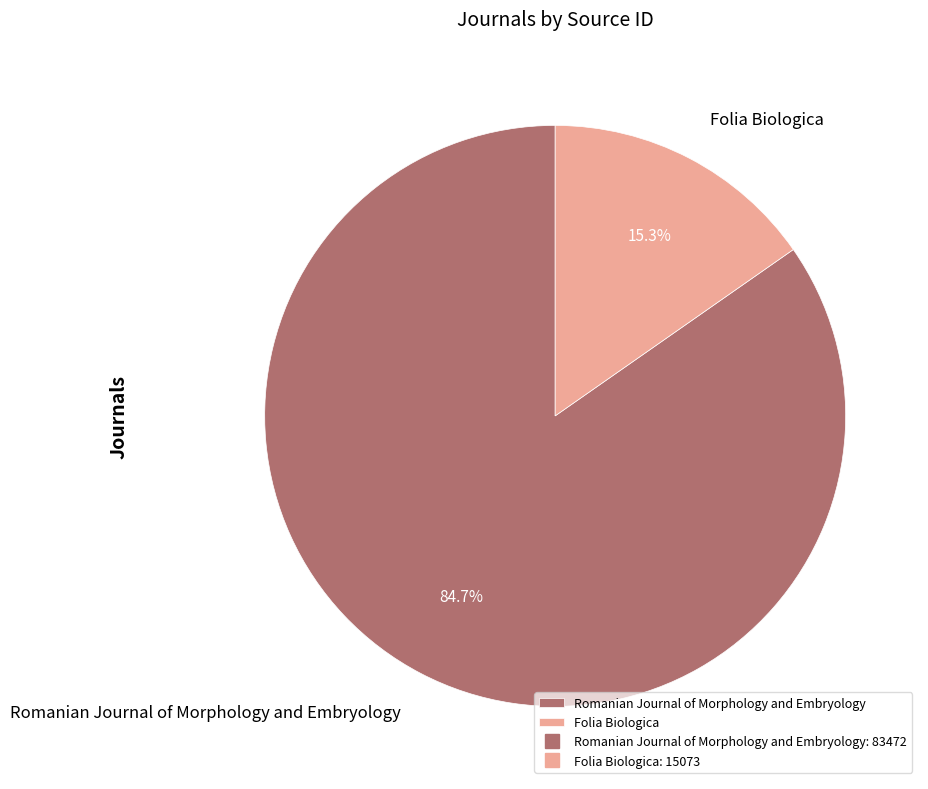

Which category has the biggest portion of the pie?

Romanian Journal of Morphology and Embryology